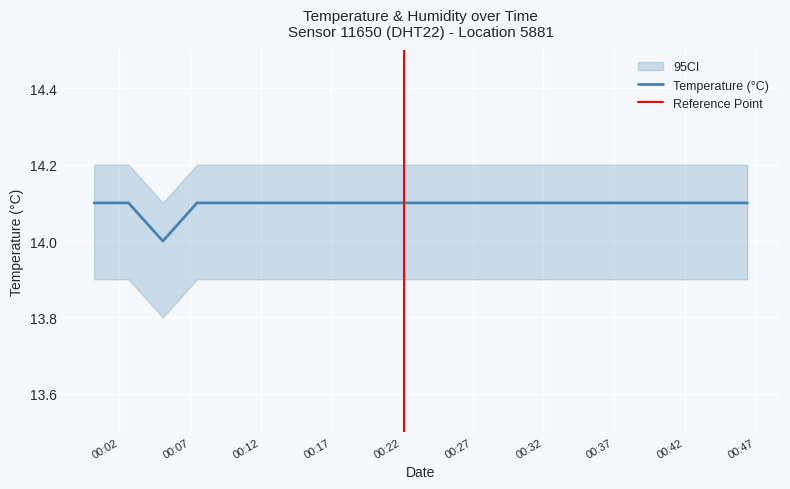

True or false: the data shows 8.9 at 2023-08-30T00:39:08.

False